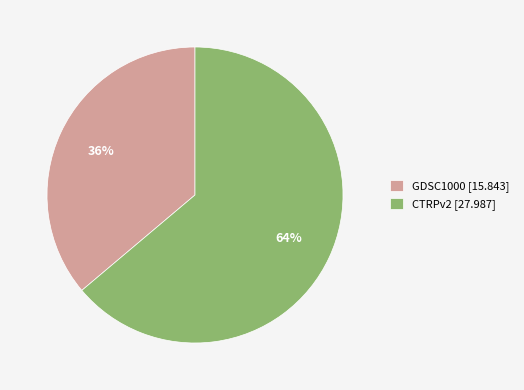

How many segments does this pie chart have?

2